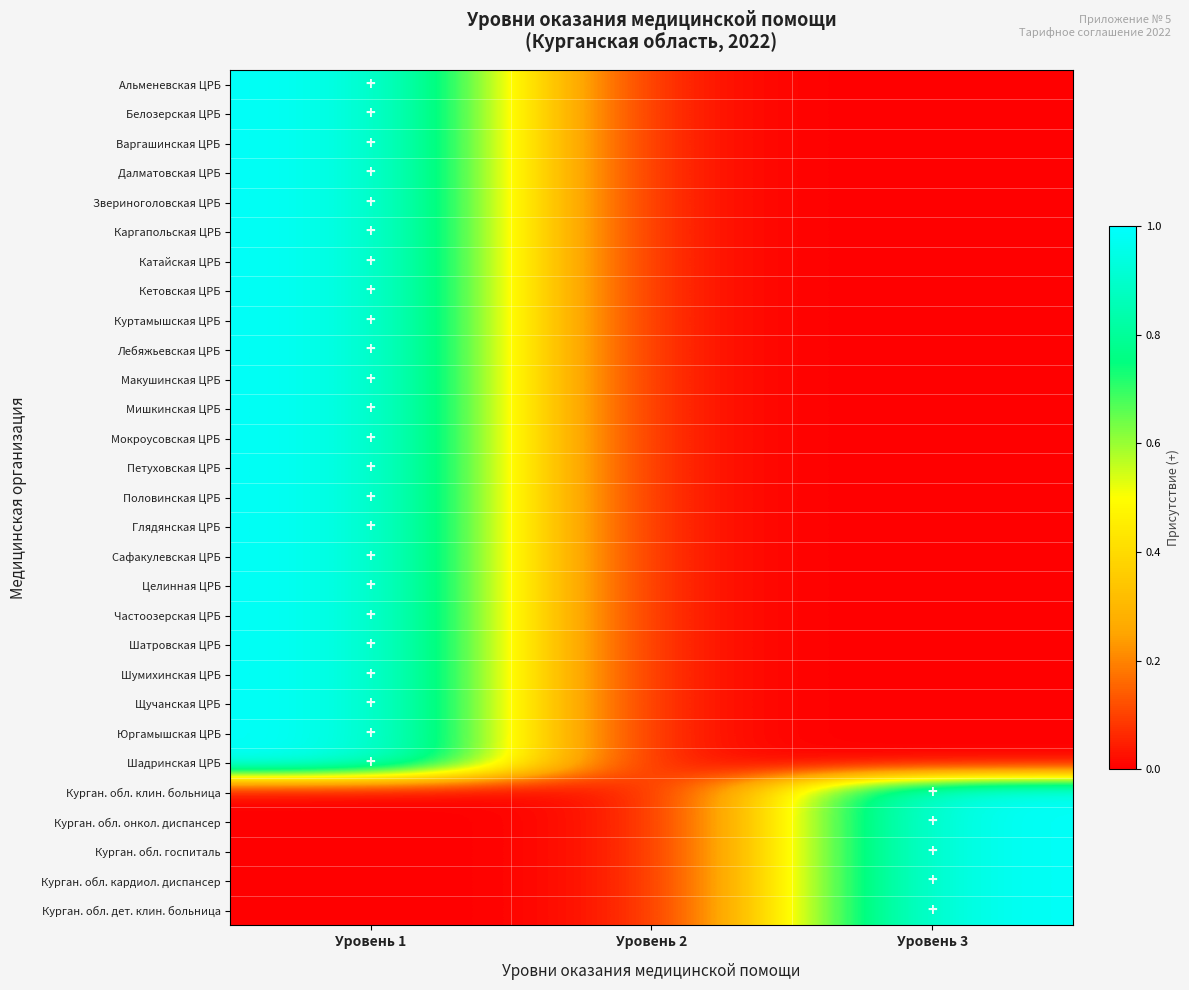

Reading left to right, transcribe all the data shown in this chart.

Альменевская ЦРБ: Уровень 1=1	Уровень 2=0	Уровень 3=0
Белозерская ЦРБ: Уровень 1=1	Уровень 2=0	Уровень 3=0
Варгашинская ЦРБ: Уровень 1=1	Уровень 2=0	Уровень 3=0
Далматовская ЦРБ: Уровень 1=1	Уровень 2=0	Уровень 3=0
Звериноголовская ЦРБ: Уровень 1=1	Уровень 2=0	Уровень 3=0
Каргапольская ЦРБ: Уровень 1=1	Уровень 2=0	Уровень 3=0
Катайская ЦРБ: Уровень 1=1	Уровень 2=0	Уровень 3=0
Кетовская ЦРБ: Уровень 1=1	Уровень 2=0	Уровень 3=0
Куртамышская ЦРБ: Уровень 1=1	Уровень 2=0	Уровень 3=0
Лебяжьевская ЦРБ: Уровень 1=1	Уровень 2=0	Уровень 3=0
Макушинская ЦРБ: Уровень 1=1	Уровень 2=0	Уровень 3=0
Мишкинская ЦРБ: Уровень 1=1	Уровень 2=0	Уровень 3=0
Мокроусовская ЦРБ: Уровень 1=1	Уровень 2=0	Уровень 3=0
Петуховская ЦРБ: Уровень 1=1	Уровень 2=0	Уровень 3=0
Половинская ЦРБ: Уровень 1=1	Уровень 2=0	Уровень 3=0
Глядянская ЦРБ: Уровень 1=1	Уровень 2=0	Уровень 3=0
Сафакулевская ЦРБ: Уровень 1=1	Уровень 2=0	Уровень 3=0
Целинная ЦРБ: Уровень 1=1	Уровень 2=0	Уровень 3=0
Частоозерская ЦРБ: Уровень 1=1	Уровень 2=0	Уровень 3=0
Шатровская ЦРБ: Уровень 1=1	Уровень 2=0	Уровень 3=0
Шумихинская ЦРБ: Уровень 1=1	Уровень 2=0	Уровень 3=0
Щучанская ЦРБ: Уровень 1=1	Уровень 2=0	Уровень 3=0
Юргамышская ЦРБ: Уровень 1=1	Уровень 2=0	Уровень 3=0
Шадринская ЦРБ: Уровень 1=1	Уровень 2=0	Уровень 3=0
Курган. обл. клин. больница: Уровень 1=0	Уровень 2=0	Уровень 3=1
Курган. обл. онкол. диспансер: Уровень 1=0	Уровень 2=0	Уровень 3=1
Курган. обл. госпиталь: Уровень 1=0	Уровень 2=0	Уровень 3=1
Курган. обл. кардиол. диспансер: Уровень 1=0	Уровень 2=0	Уровень 3=1
Курган. обл. дет. клин. больница: Уровень 1=0	Уровень 2=0	Уровень 3=1